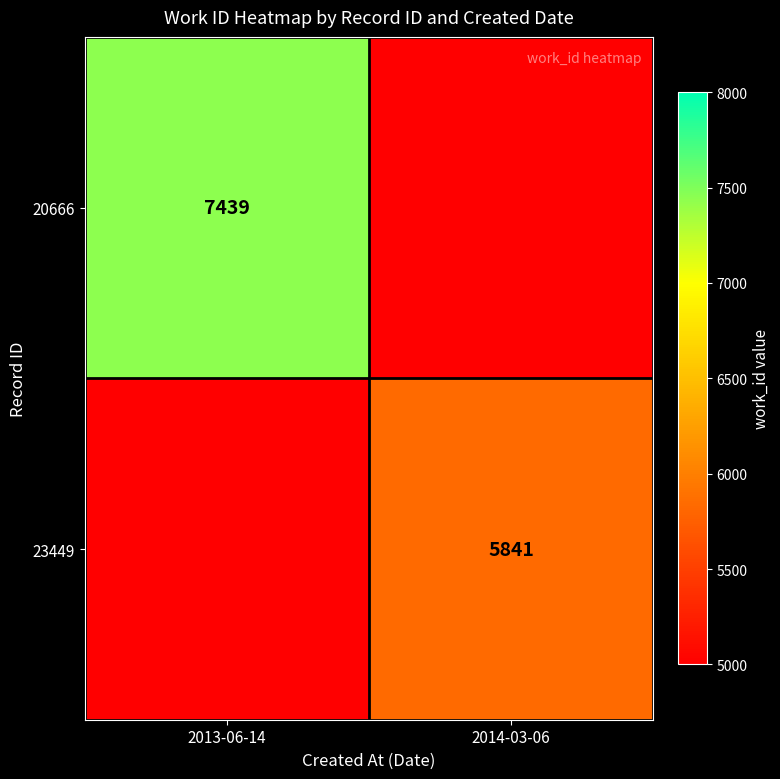

Is the value of 23449 at 2014-03-06 greater than the value of 20666 at 2013-06-14?

No